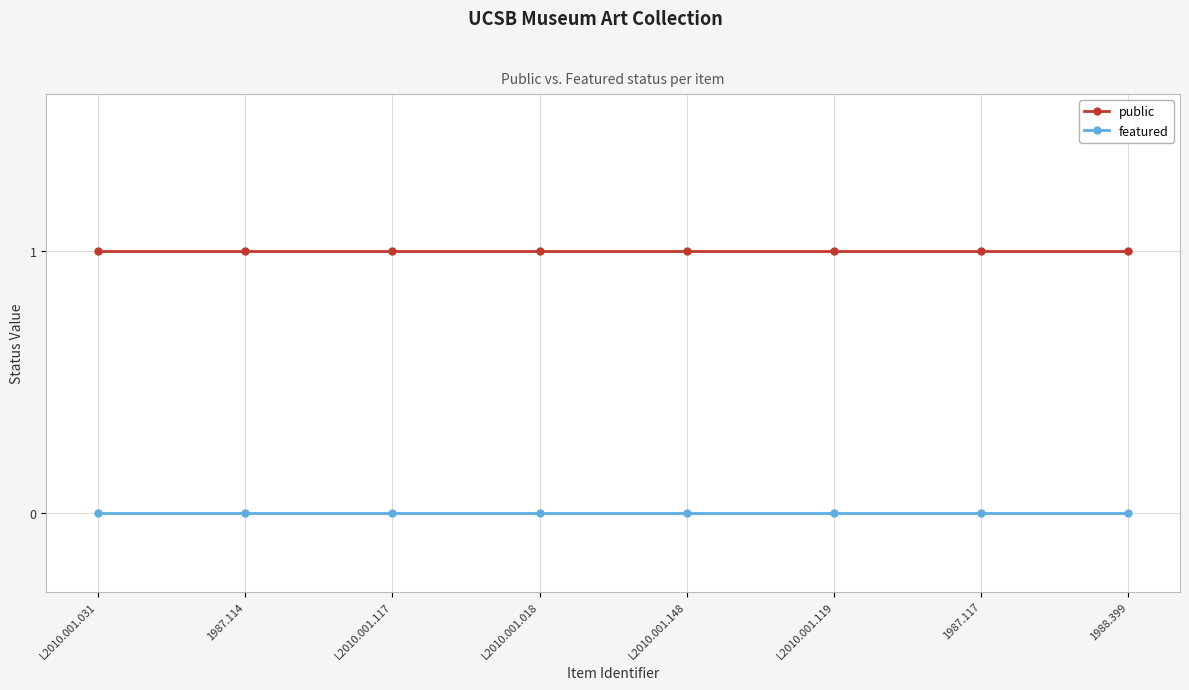

Reading right to left, list all the values displayed in this chart.

public: 1988.399=1	1987.117=1	L2010.001.119=1	L2010.001.148=1	L2010.001.018=1	L2010.001.117=1	1987.114=1	L2010.001.031=1
featured: 1988.399=0	1987.117=0	L2010.001.119=0	L2010.001.148=0	L2010.001.018=0	L2010.001.117=0	1987.114=0	L2010.001.031=0